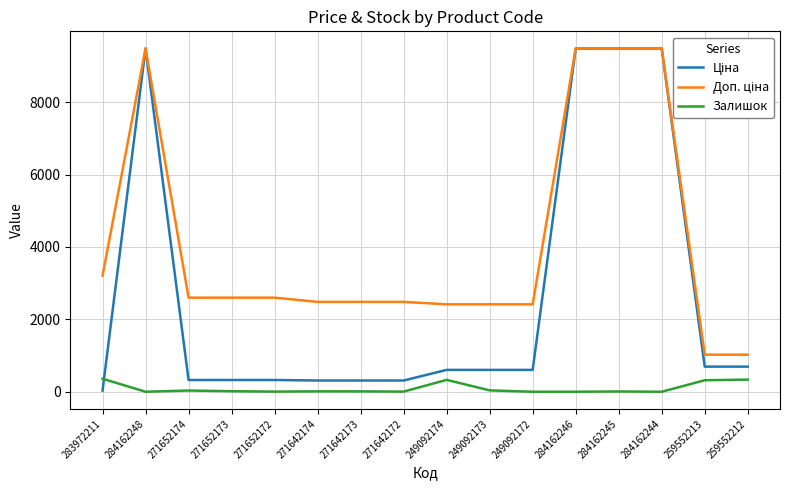

The value of Залишок at 284162246 is 0.0. True or false?

True